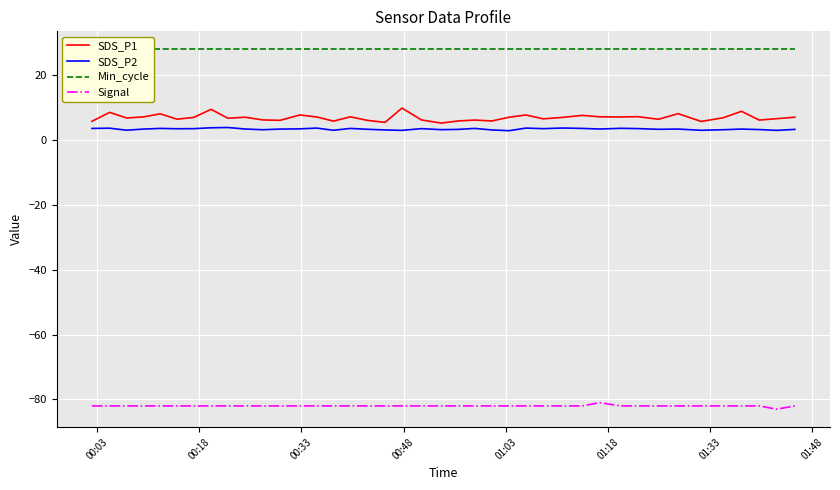

True or false: SDS_P1 and Min_cycle intersect in this chart.

False